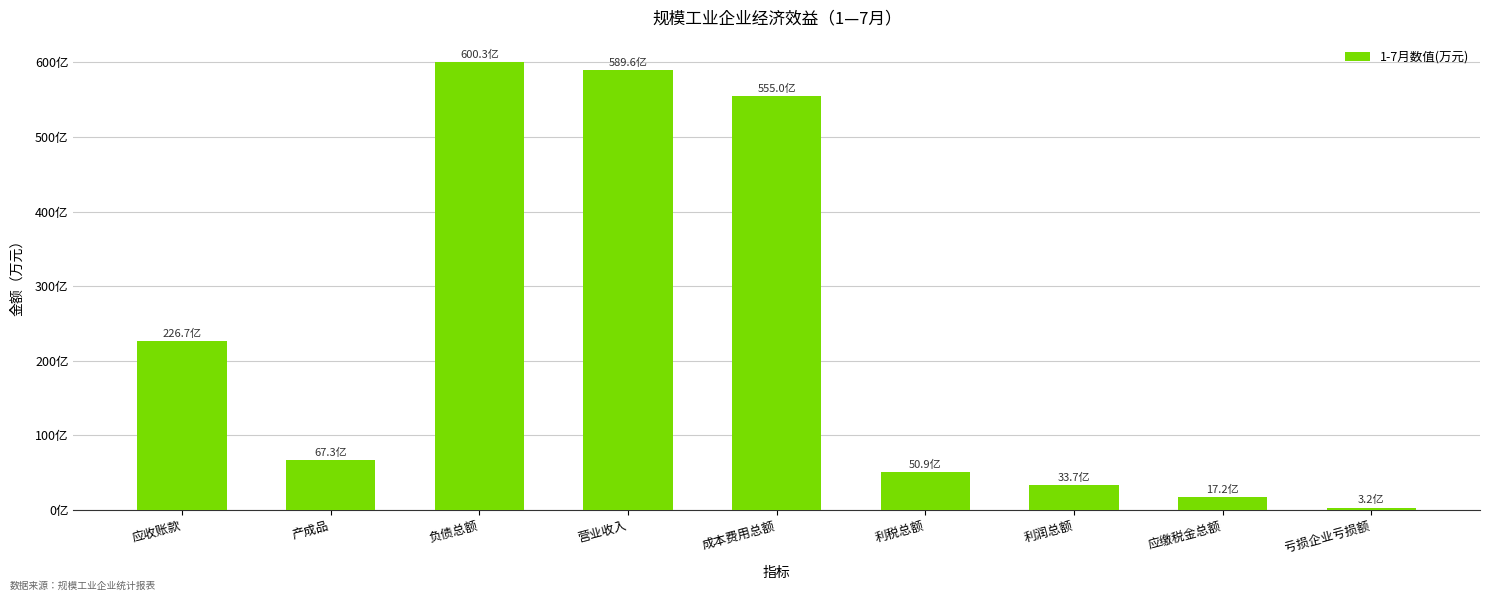

Are the bars grouped side by side (vs. stacked)?

No